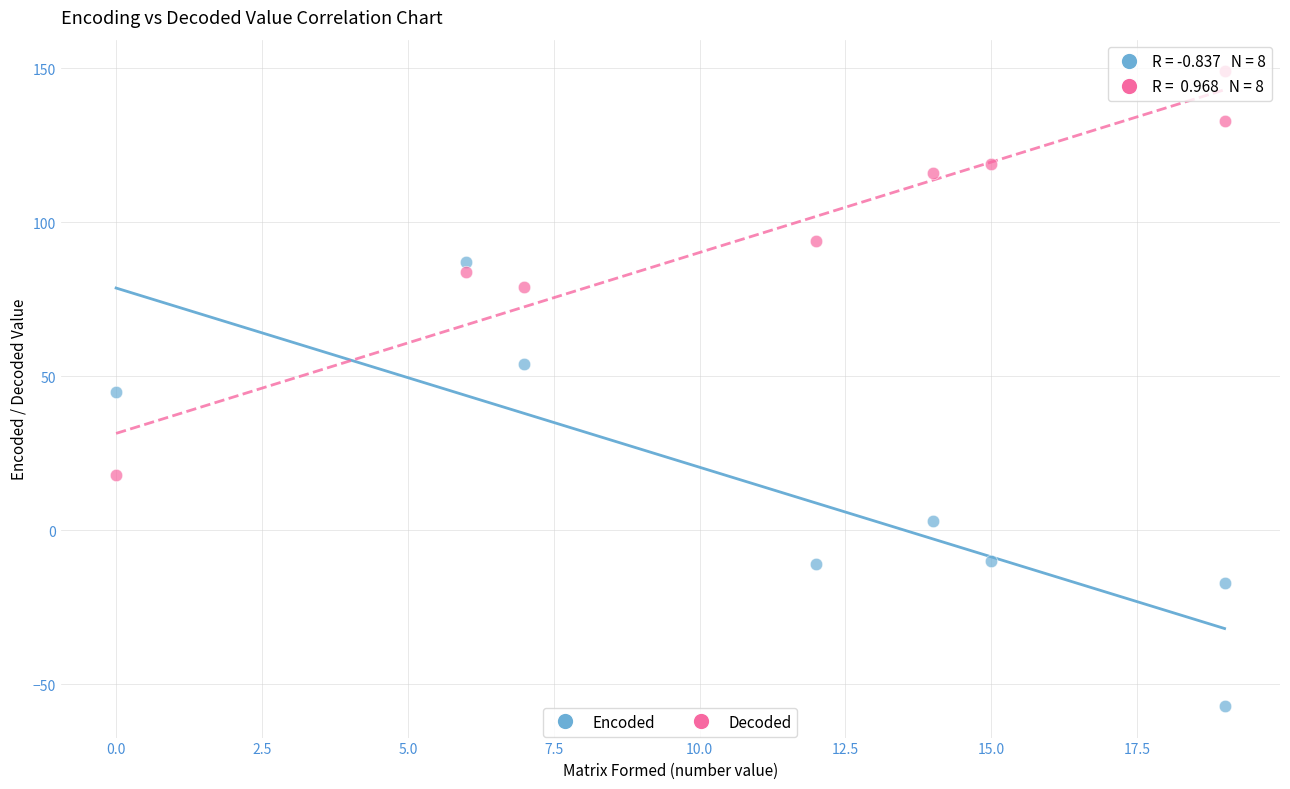

What are all the series names shown in the legend?

Encoded, Decoded